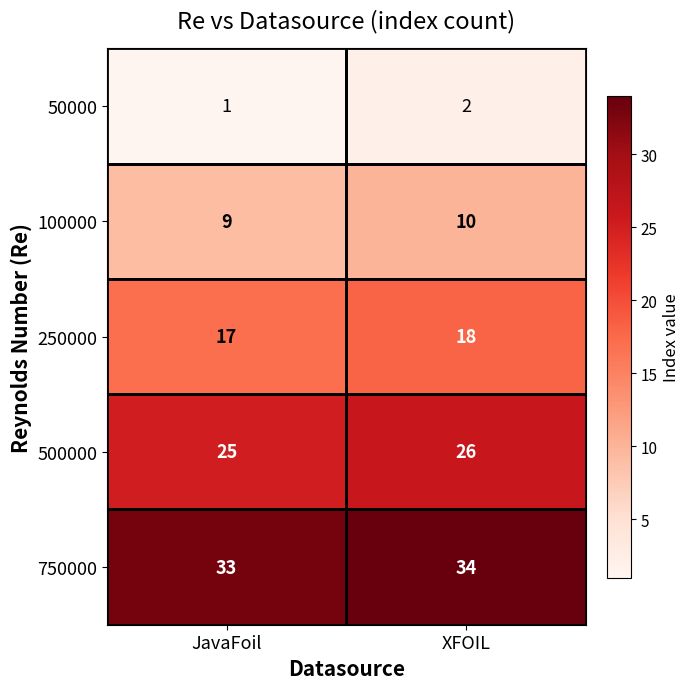

List the series in order of their peak value, lowest first.

50000, 100000, 250000, 500000, 750000